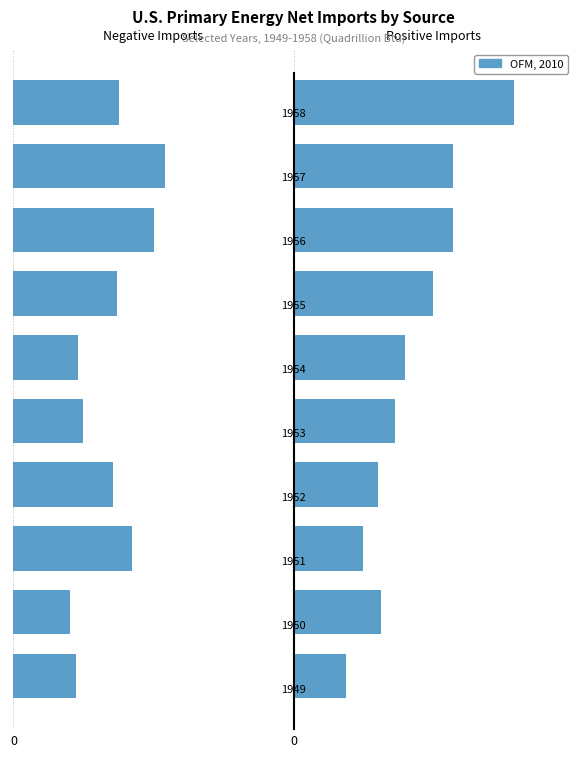

What is the value of the 10th bar from the left?

3.1